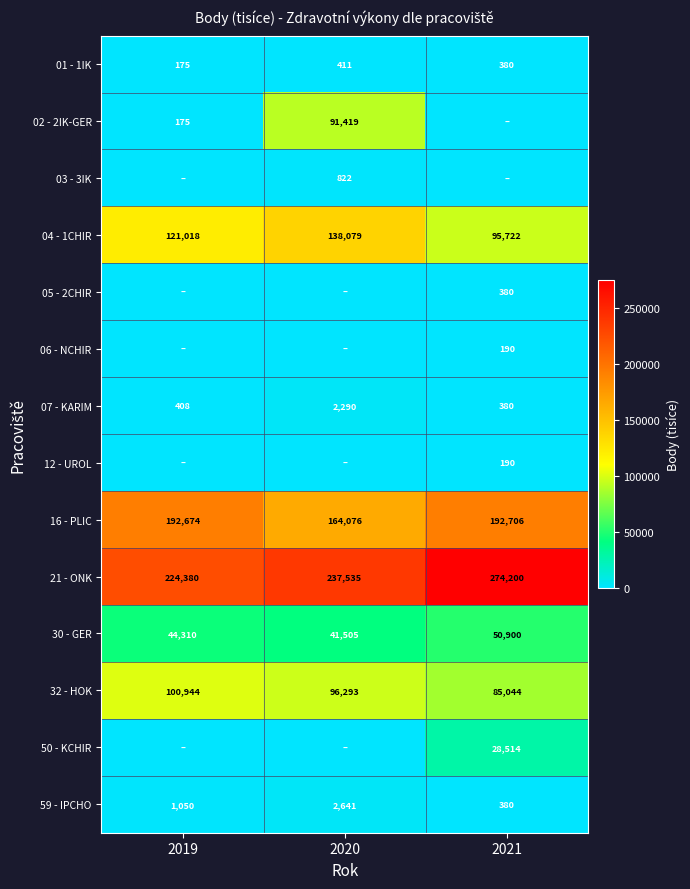

The value of 04 - 1CHIR at 2020 is 138079. True or false?

True